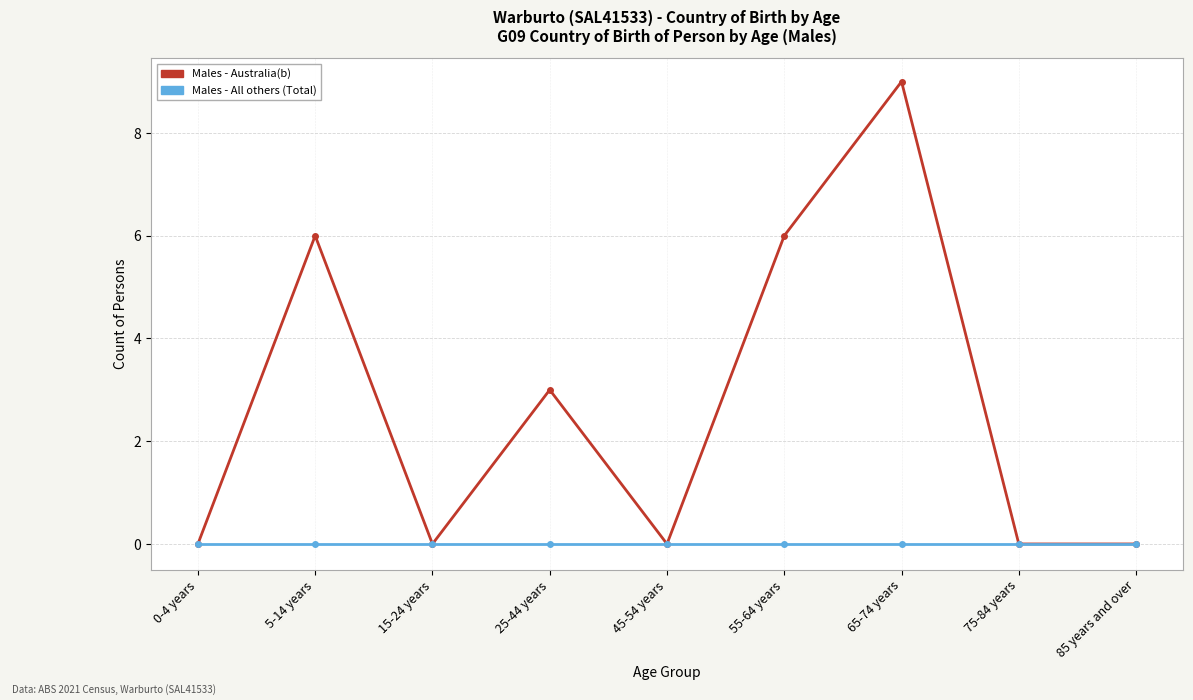

List the series in order of their overall mean, lowest first.

Males - All others (Total), Males - Australia(b)